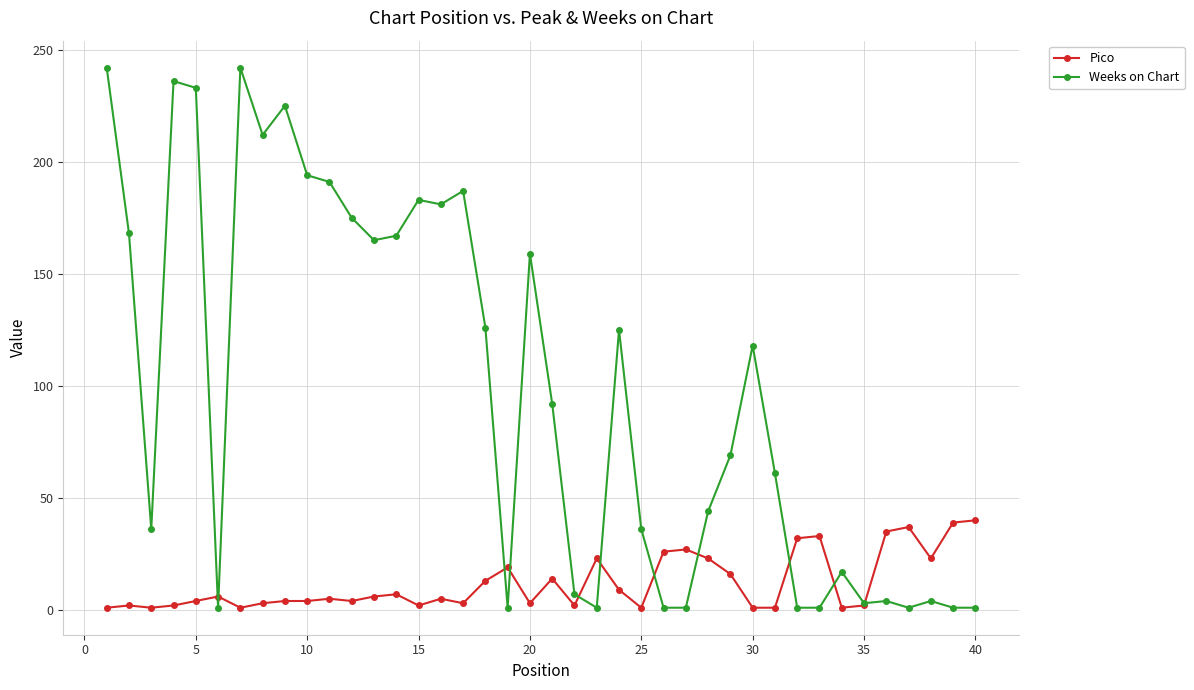

What is the difference between the maximum and minimum values in the Weeks on Chart series?

241